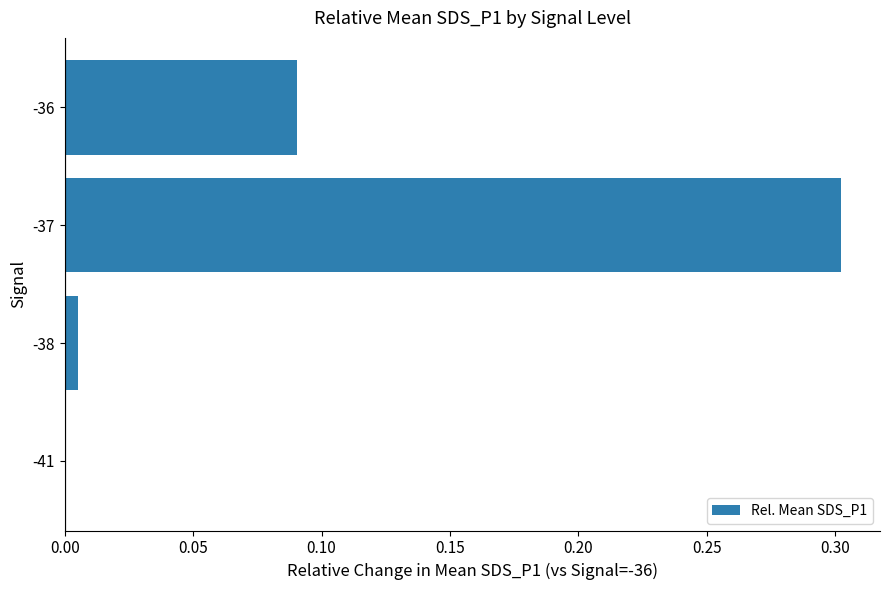

What is the maximum value shown in the chart?

0.3